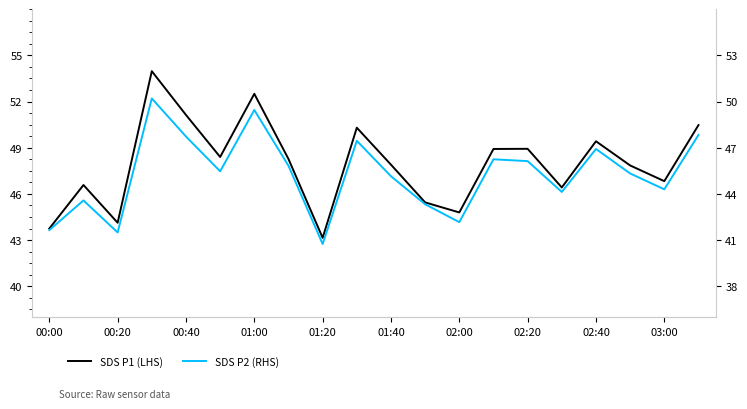

The value of SDS P1 (LHS) at 00:00 is 64.8. True or false?

False